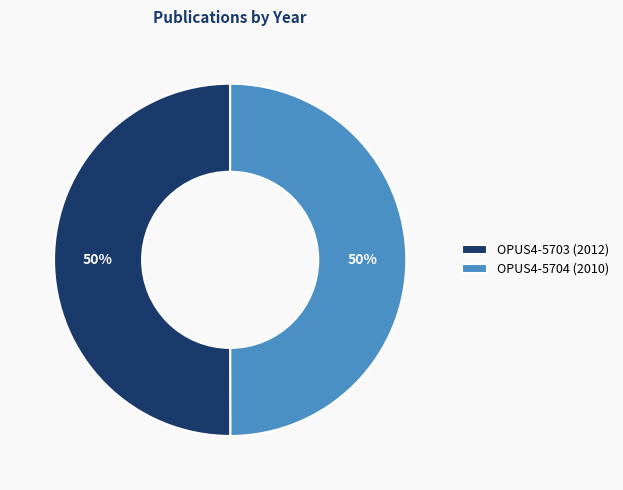

To the nearest percent, what is the average slice percentage?

50%